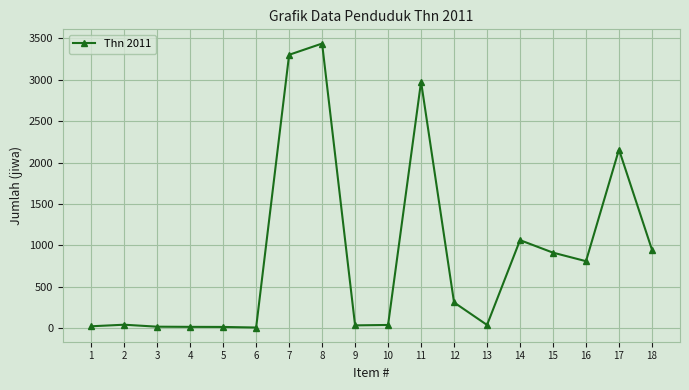

What is the average value?

897